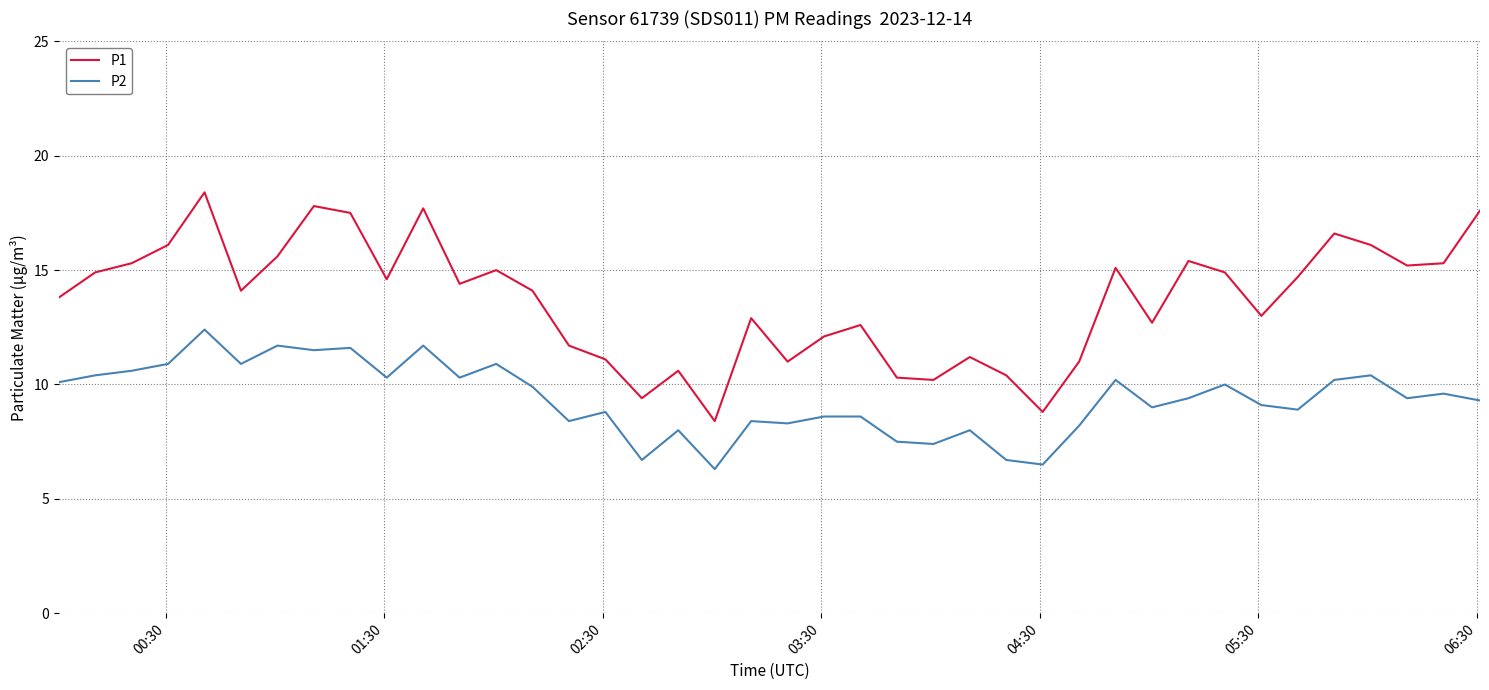

What is the highest value of the P2 series?

12.4